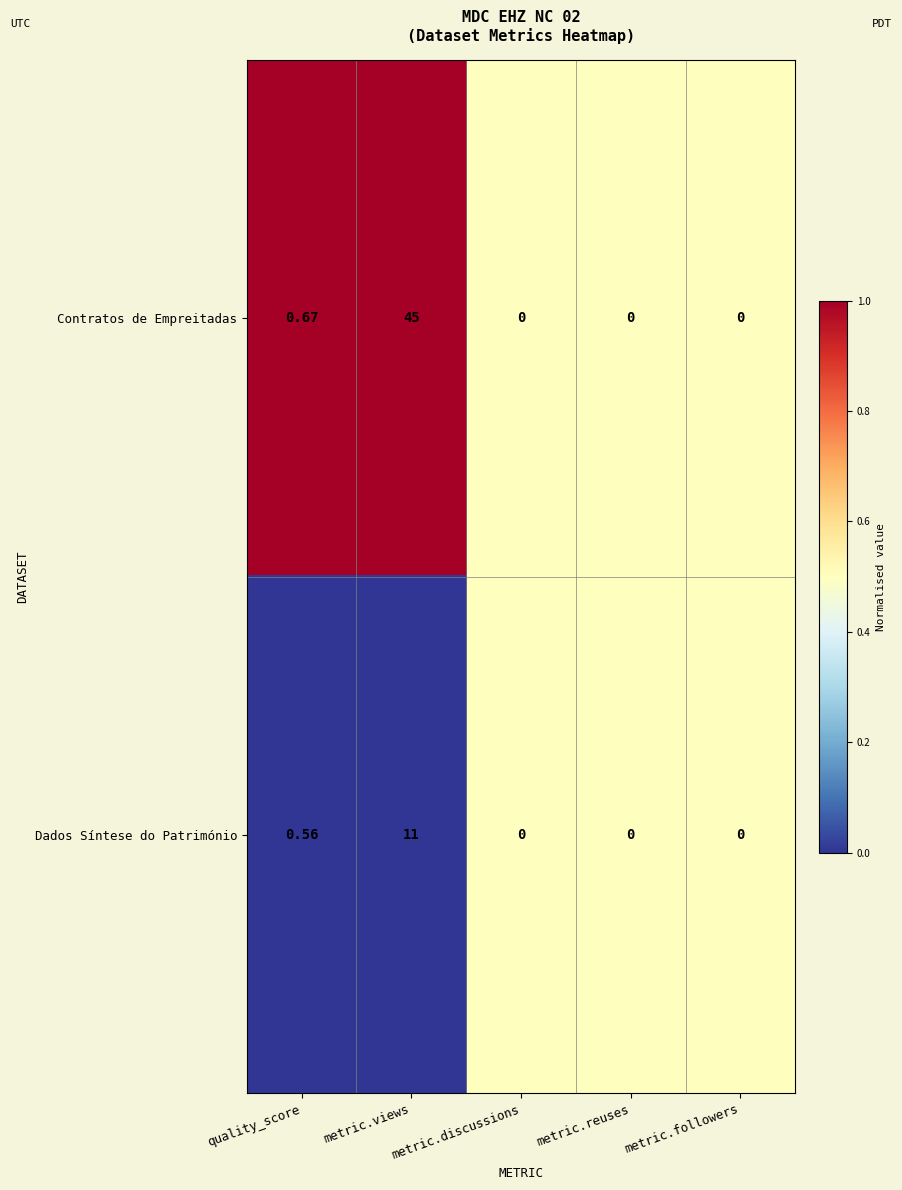

What is the greatest value displayed?

45.0